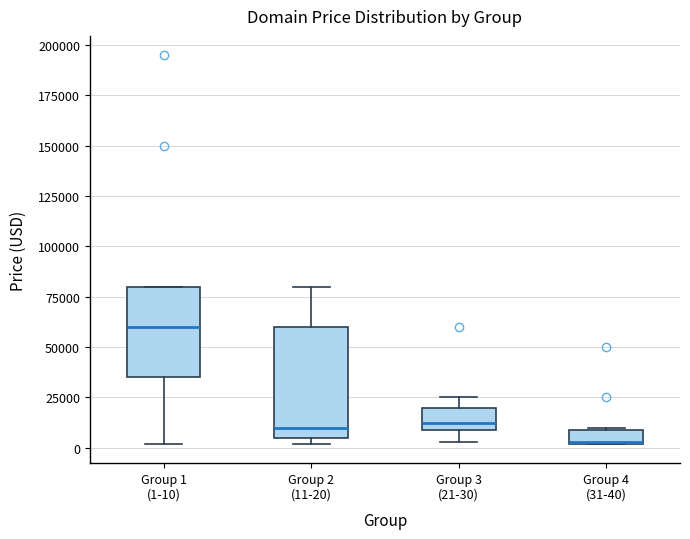

Which box is the tallest, from its lower edge to its upper edge?

Group 2 (11-20)